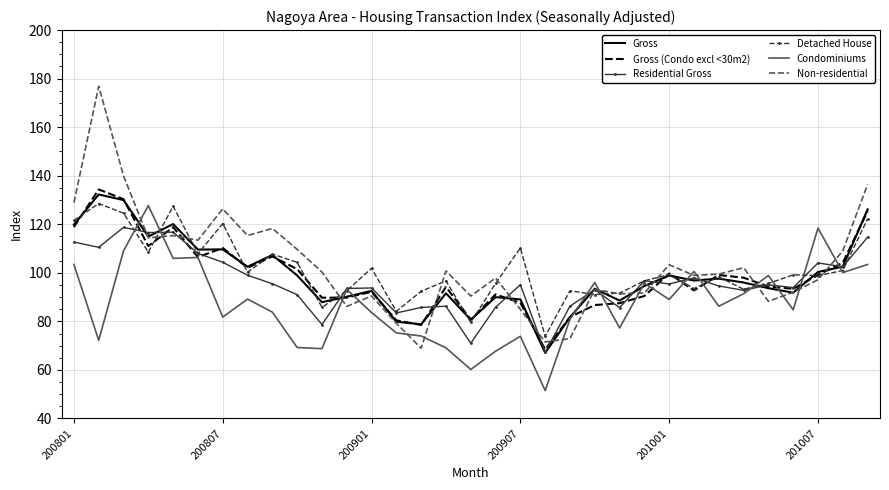

Which series has the largest range (max minus min)?

Non-residential